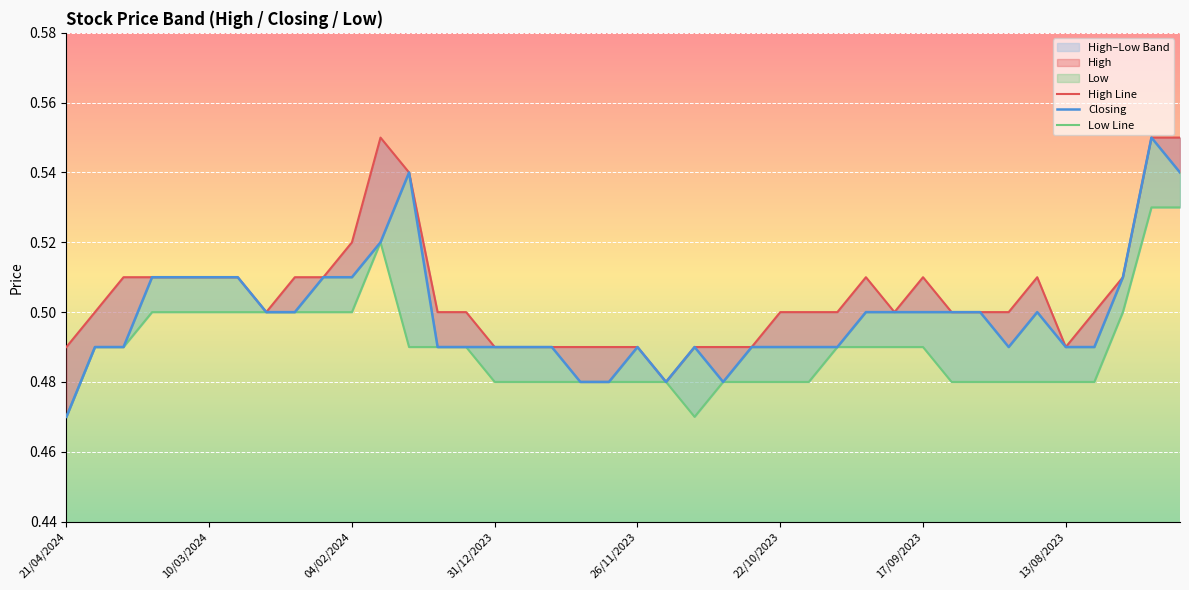

True or false: Closing has more than 0 interior local peaks.

True